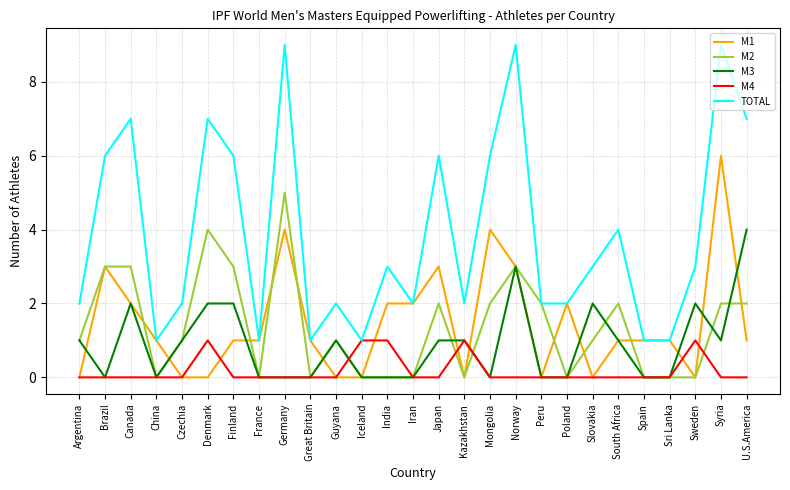

List the series in order of their peak value, lowest first.

M4, M3, M2, M1, TOTAL